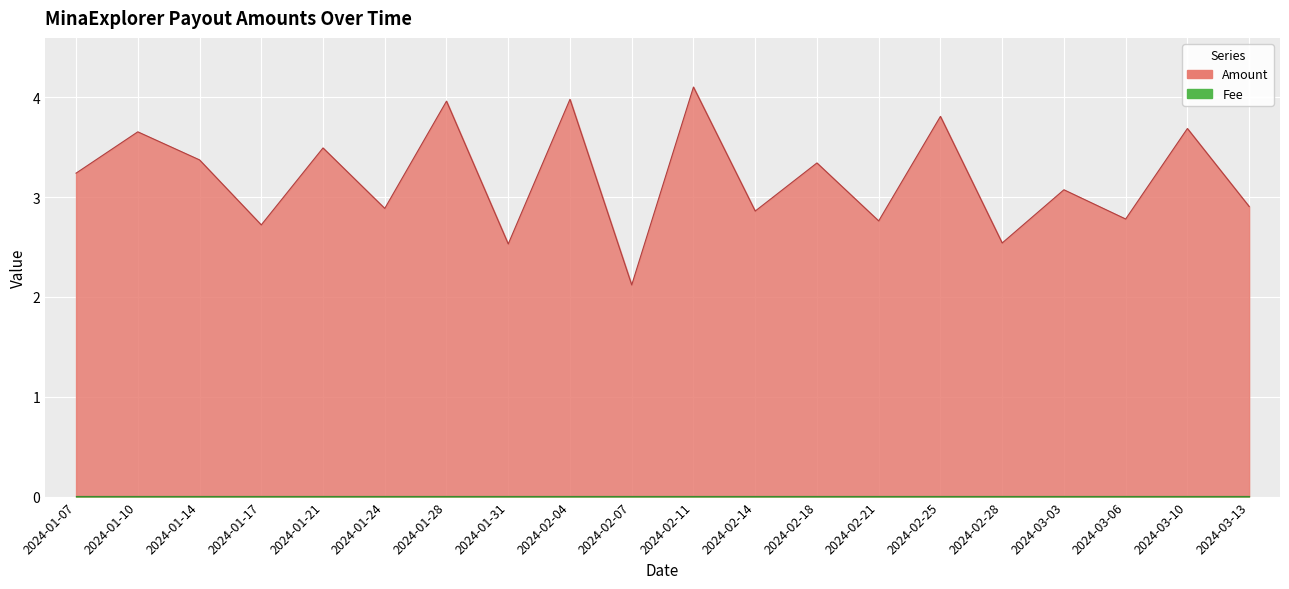

Approximately how many times larger is the value at 2024-02-18 compared to 2024-01-17?

1.2